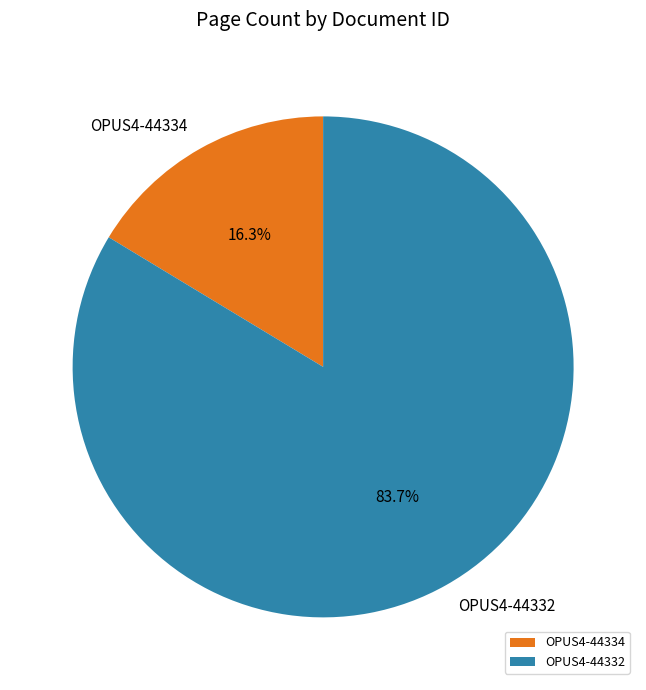

To the nearest percent, what is the difference between the OPUS4-44334 and OPUS4-44332 slice percentages?

67%